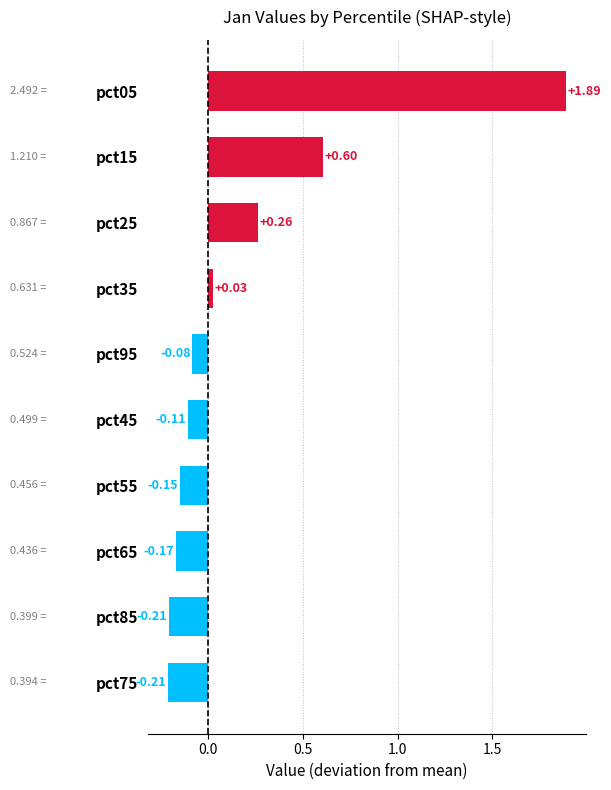

Does the chart contain any negative values?

Yes